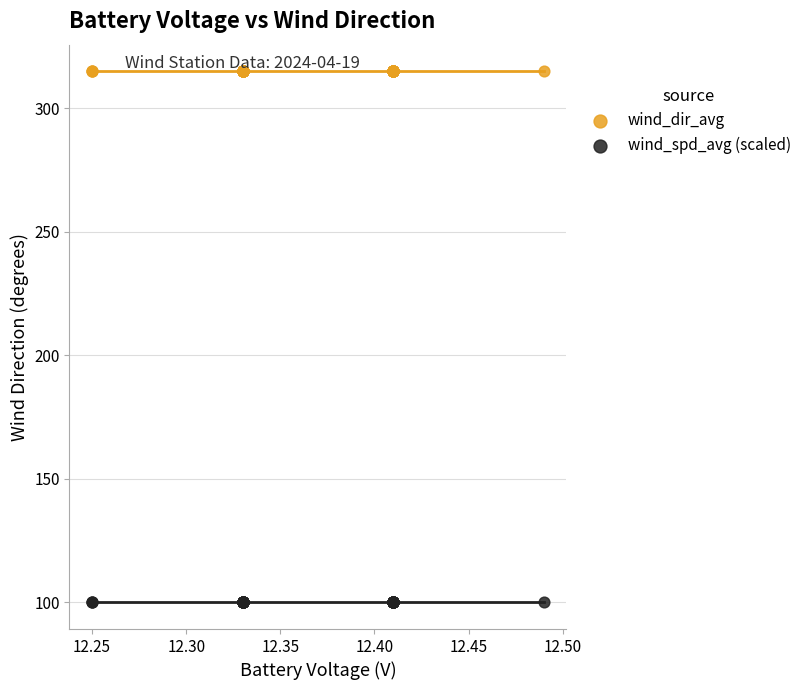

Which series contains the lowest Y value?

wind_spd_avg (scaled)